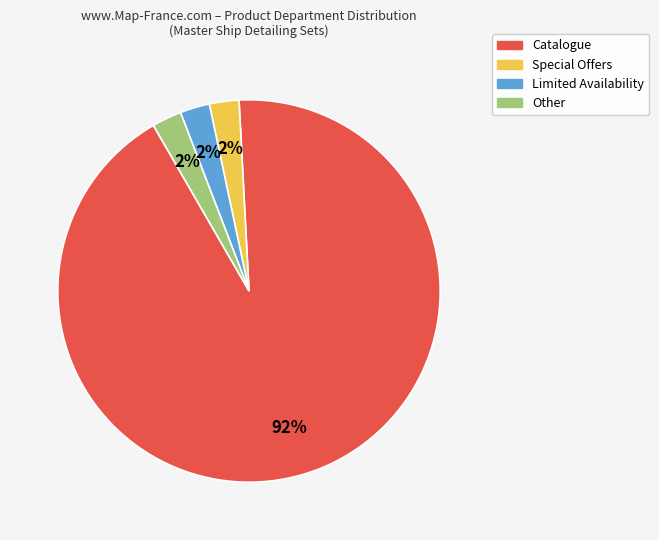

What is the majority slice?

Catalogue